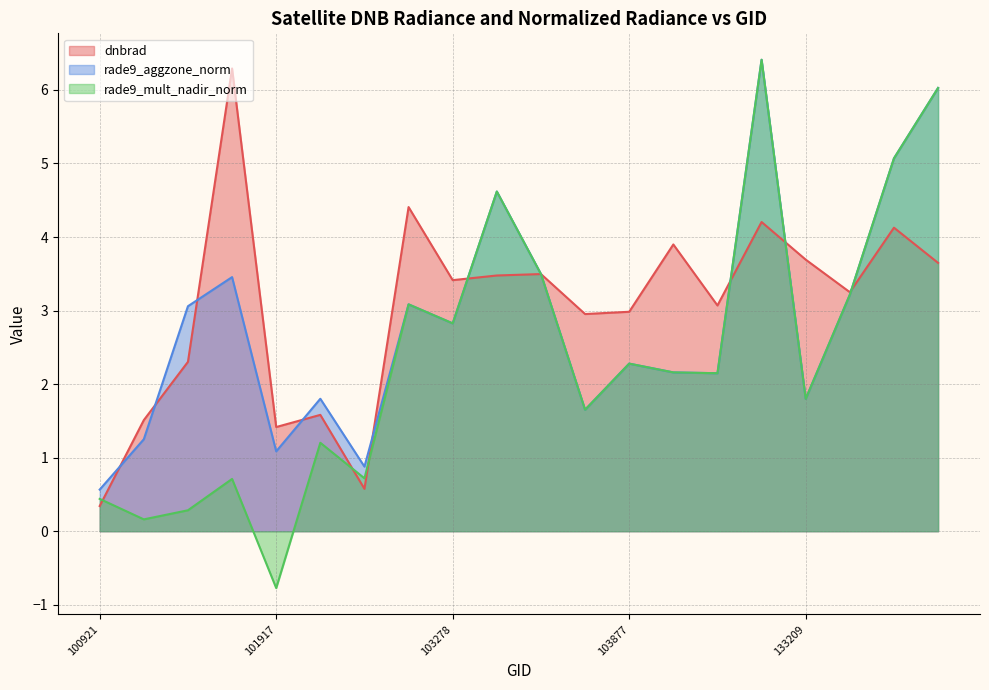

True or false: rade9_aggzone_norm and rade9_mult_nadir_norm intersect in this chart.

False